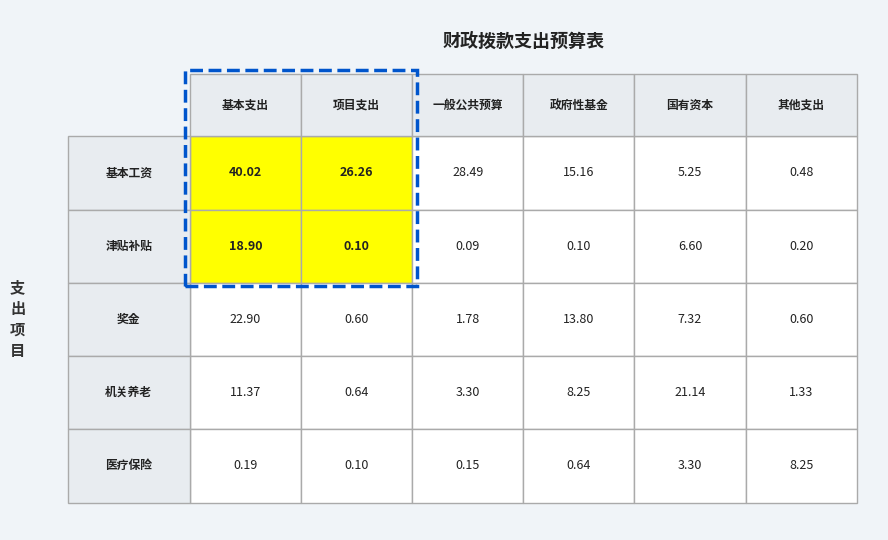

True or false: 奖金 has a value of 1.8 at 2.

True